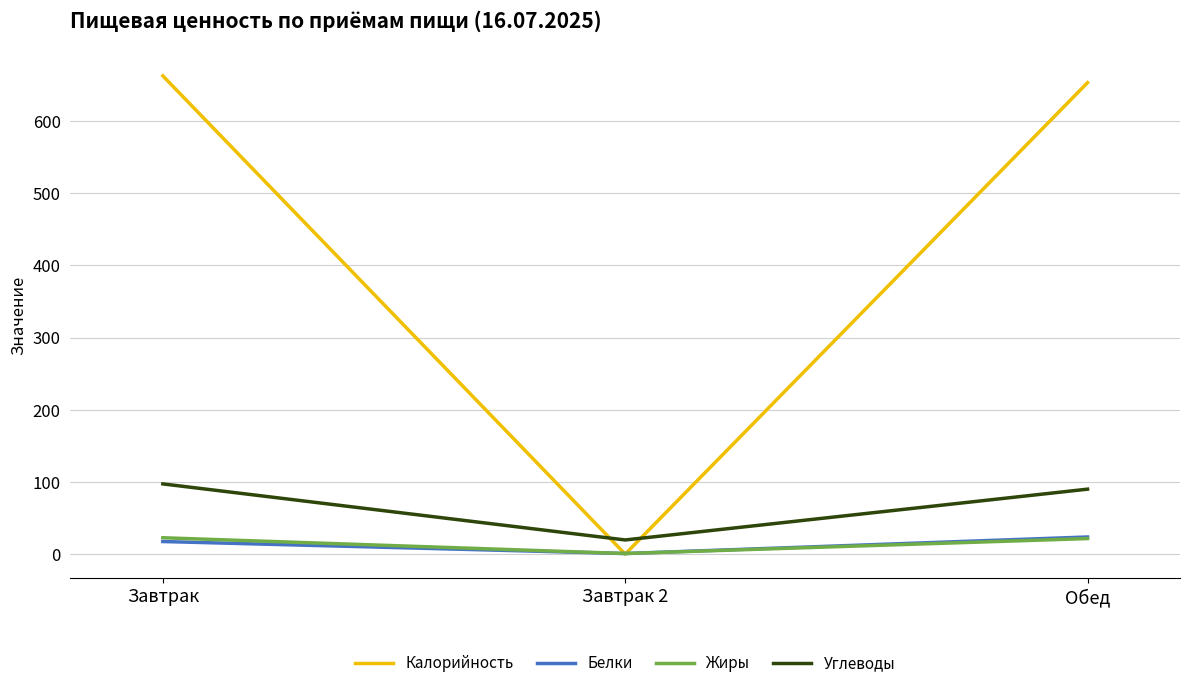

What is the total value across all series at Обед?

788.2